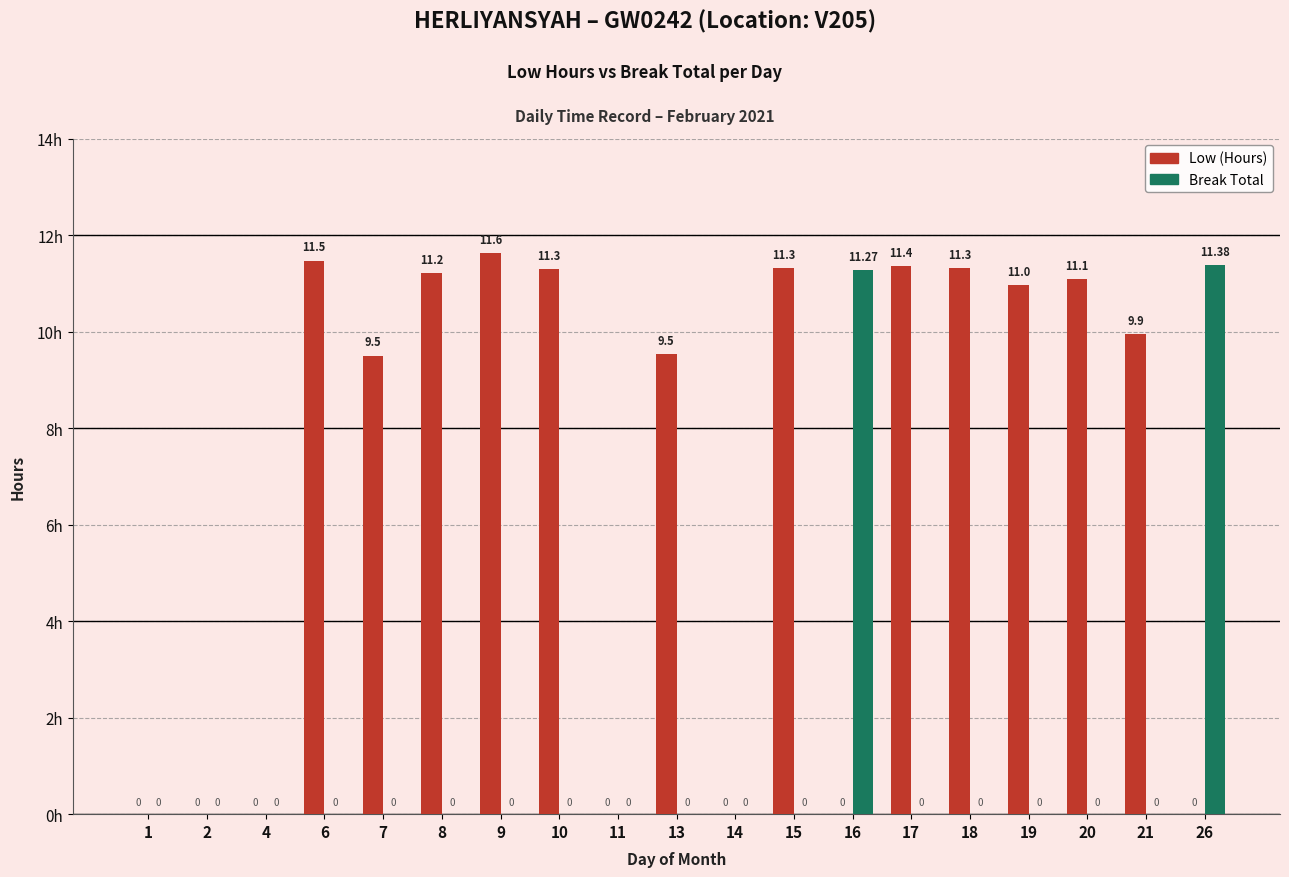

At which category is the sum across all series the highest?

9